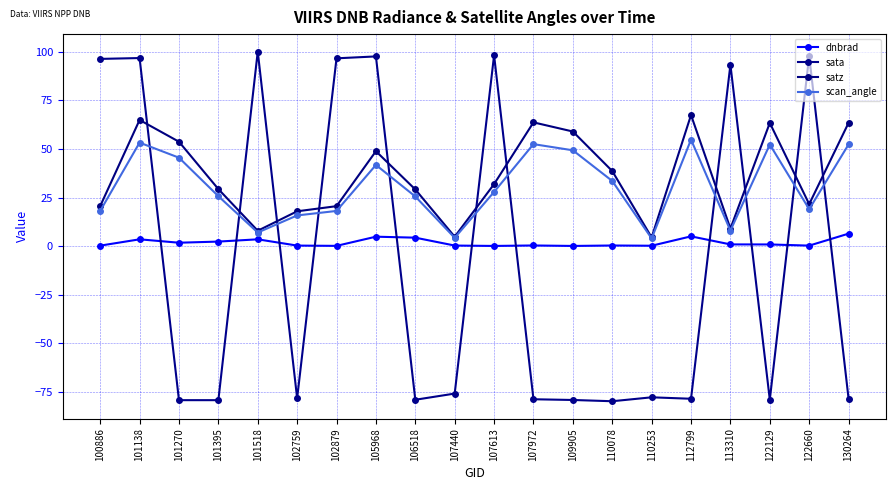

True or false: scan_angle has more than 2 points higher than both neighbors.

True